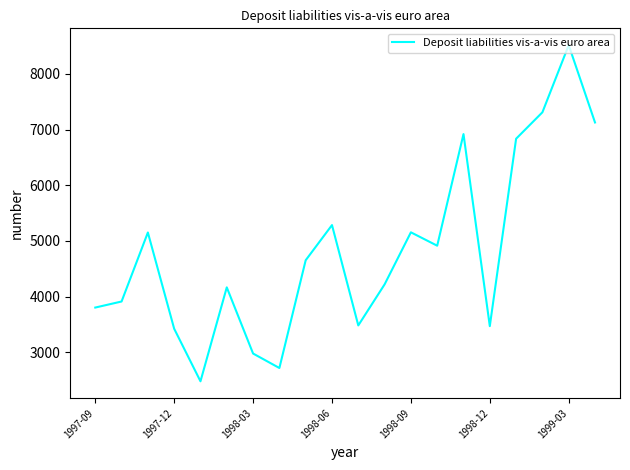

What is the maximum value shown in the chart?

8517.0